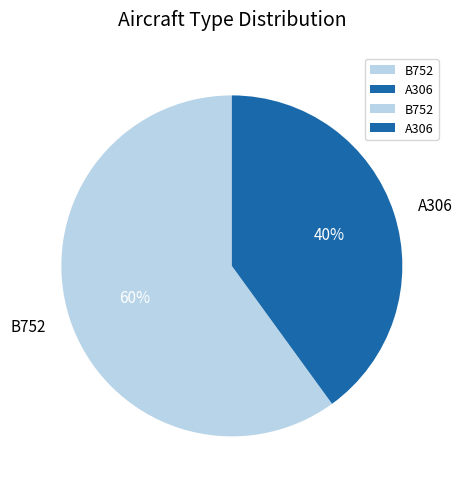

What is the smallest slice in the pie chart?

A306